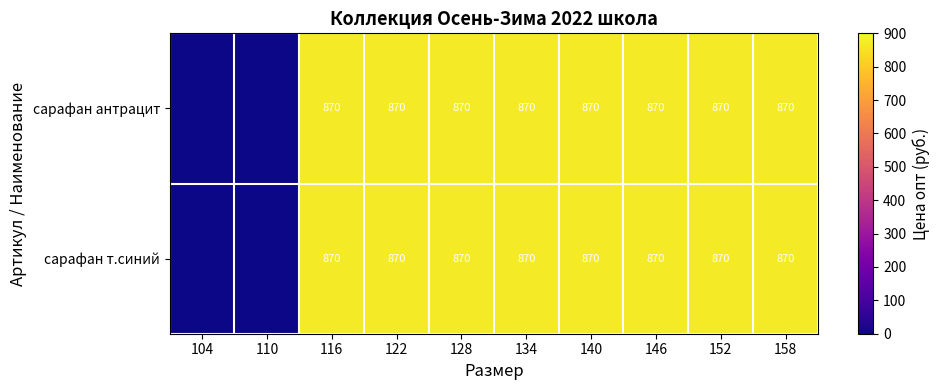

The value of сарафан антрацит at 122 is 870. True or false?

True